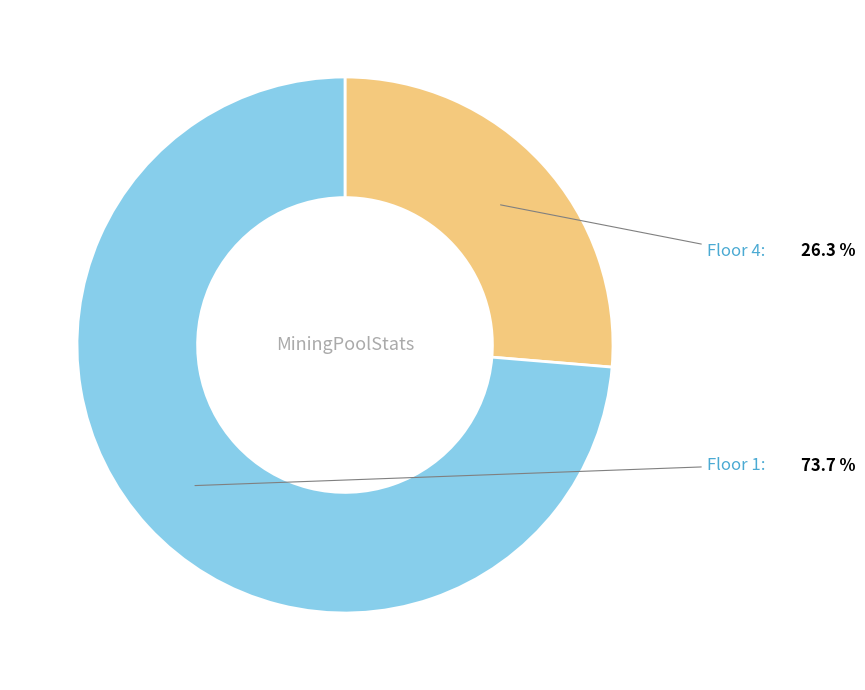

Is there a majority slice in this chart?

Yes